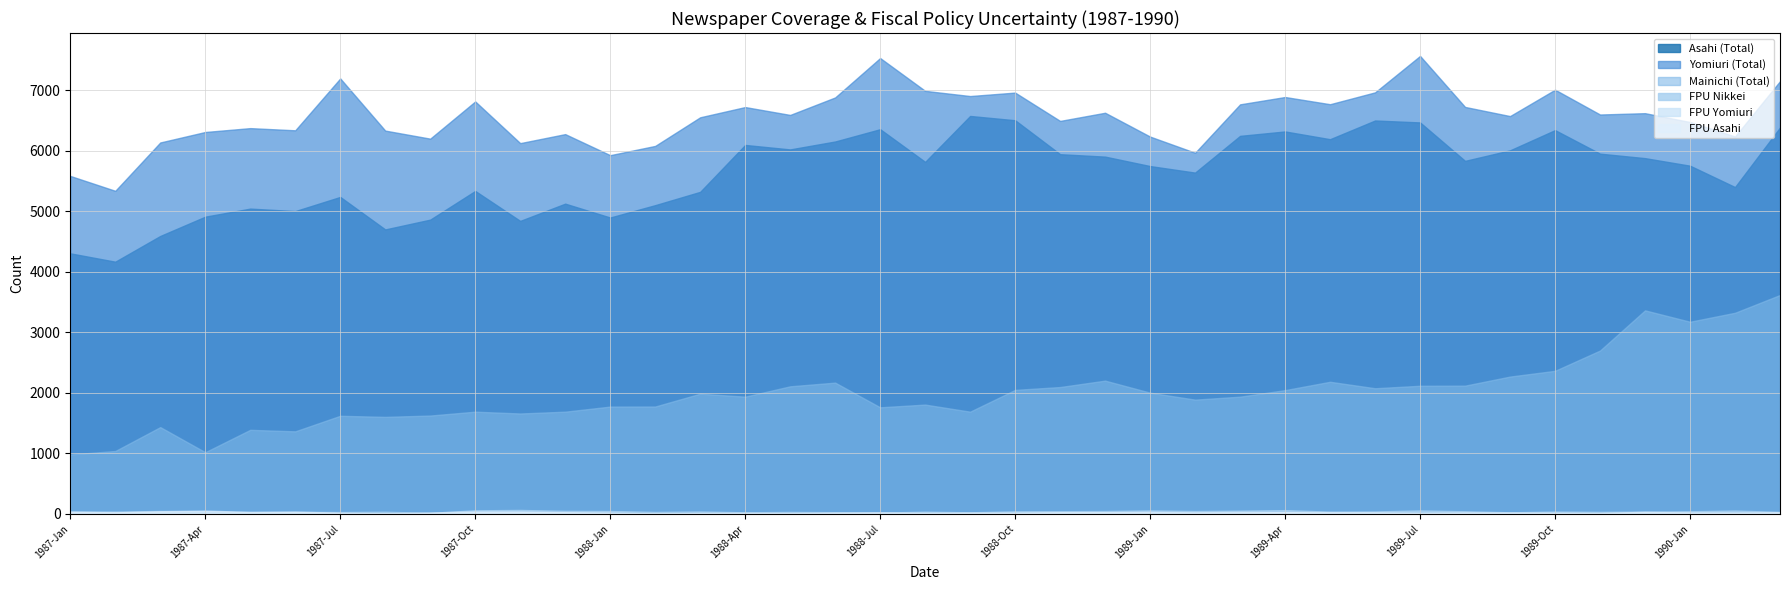

Reading left to right, what are all the values shown in this chart?

Asahi (Total): 1987-Jan=4306	1987-Feb=4168	1987-Mar=4593	1987-Apr=4912	1987-May=5045	1987-Jun=5004	1987-Jul=5238	1987-Aug=4701	1987-Sep=4863	1987-Oct=5337	1987-Nov=4842	1987-Dec=5127	1988-Jan=4898	1988-Feb=5102	1988-Mar=5322	1988-Apr=6097	1988-May=6023	1988-Jun=6154	1988-Jul=6357	1988-Aug=5817	1988-Sep=6576	1988-Oct=6505	1988-Nov=5944	1988-Dec=5904	1989-Jan=5748	1989-Feb=5640	1989-Mar=6247	1989-Apr=6320	1989-May=6192	1989-Jun=6501	1989-Jul=6469	1989-Aug=5834	1989-Sep=6008	1989-Oct=6342	1989-Nov=5953	1989-Dec=5879	1990-Jan=5754	1990-Feb=5401	1990-Mar=6385
Yomiuri (Total): 1987-Jan=5585	1987-Feb=5339	1987-Mar=6138	1987-Apr=6311	1987-May=6375	1987-Jun=6339	1987-Jul=7196	1987-Aug=6334	1987-Sep=6201	1987-Oct=6816	1987-Nov=6127	1987-Dec=6276	1988-Jan=5928	1988-Feb=6081	1988-Mar=6554	1988-Apr=6723	1988-May=6593	1988-Jun=6882	1988-Jul=7533	1988-Aug=6991	1988-Sep=6905	1988-Oct=6962	1988-Nov=6494	1988-Dec=6629	1989-Jan=6235	1989-Feb=5968	1989-Mar=6768	1989-Apr=6889	1989-May=6770	1989-Jun=6966	1989-Jul=7568	1989-Aug=6725	1989-Sep=6574	1989-Oct=7010	1989-Nov=6600	1989-Dec=6622	1990-Jan=6476	1990-Feb=6237	1990-Mar=7151
Mainichi (Total): 1987-Jan=983	1987-Feb=1040	1987-Mar=1435	1987-Apr=1020	1987-May=1390	1987-Jun=1365	1987-Jul=1622	1987-Aug=1604	1987-Sep=1626	1987-Oct=1690	1987-Nov=1660	1987-Dec=1690	1988-Jan=1774	1988-Feb=1775	1988-Mar=1987	1988-Apr=1938	1988-May=2109	1988-Jun=2170	1988-Jul=1762	1988-Aug=1807	1988-Sep=1690	1988-Oct=2050	1988-Nov=2097	1988-Dec=2203	1989-Jan=2004	1989-Feb=1889	1989-Mar=1938	1989-Apr=2046	1989-May=2184	1989-Jun=2077	1989-Jul=2118	1989-Aug=2120	1989-Sep=2270	1989-Oct=2365	1989-Nov=2700	1989-Dec=3364	1990-Jan=3176	1990-Feb=3324	1990-Mar=3618
FPU Nikkei: 1987-Jan=43	1987-Feb=39	1987-Mar=49	1987-Apr=45	1987-May=34	1987-Jun=35	1987-Jul=31	1987-Aug=36	1987-Sep=18	1987-Oct=60	1987-Nov=66	1987-Dec=51	1988-Jan=48	1988-Feb=33	1988-Mar=40	1988-Apr=27	1988-May=33	1988-Jun=29	1988-Jul=22	1988-Aug=37	1988-Sep=27	1988-Oct=43	1988-Nov=45	1988-Dec=48	1989-Jan=58	1989-Feb=48	1989-Mar=54	1989-Apr=63	1989-May=38	1989-Jun=41	1989-Jul=58	1989-Aug=44	1989-Sep=27	1989-Oct=39	1989-Nov=34	1989-Dec=39	1990-Jan=44	1990-Feb=56	1990-Mar=34
FPU Yomiuri: 1987-Jan=26	1987-Feb=29	1987-Mar=29	1987-Apr=21	1987-May=22	1987-Jun=30	1987-Jul=12	1987-Aug=13	1987-Sep=9	1987-Oct=27	1987-Nov=27	1987-Dec=30	1988-Jan=21	1988-Feb=11	1988-Mar=14	1988-Apr=16	1988-May=7	1988-Jun=17	1988-Jul=14	1988-Aug=19	1988-Sep=13	1988-Oct=20	1988-Nov=29	1988-Dec=29	1989-Jan=22	1989-Feb=21	1989-Mar=17	1989-Apr=33	1989-May=19	1989-Jun=17	1989-Jul=19	1989-Aug=20	1989-Sep=19	1989-Oct=15	1989-Nov=16	1989-Dec=26	1990-Jan=25	1990-Feb=17	1990-Mar=20
FPU Asahi: 1987-Jan=36	1987-Feb=26	1987-Mar=45	1987-Apr=56	1987-May=33	1987-Jun=39	1987-Jul=20	1987-Aug=10	1987-Sep=25	1987-Oct=41	1987-Nov=41	1987-Dec=28	1988-Jan=19	1988-Feb=9	1988-Mar=16	1988-Apr=18	1988-May=16	1988-Jun=22	1988-Jul=29	1988-Aug=17	1988-Sep=24	1988-Oct=20	1988-Nov=28	1988-Dec=29	1989-Jan=35	1989-Feb=26	1989-Mar=34	1989-Apr=30	1989-May=30	1989-Jun=28	1989-Jul=17	1989-Aug=25	1989-Sep=24	1989-Oct=21	1989-Nov=14	1989-Dec=36	1990-Jan=23	1990-Feb=24	1990-Mar=29